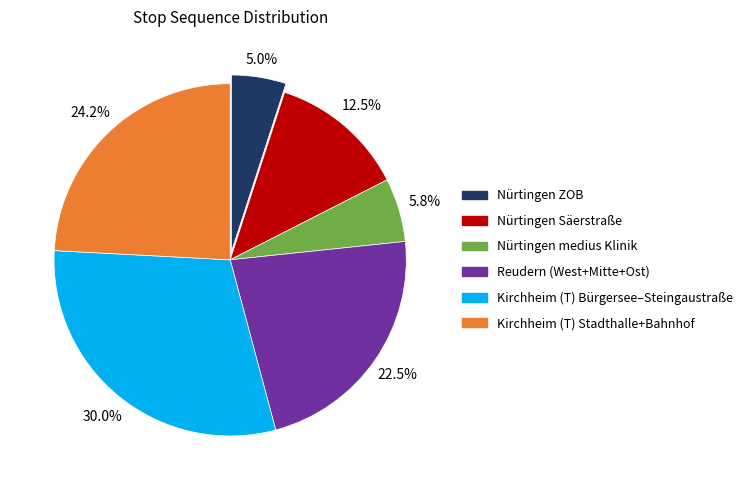

Rank the categories by value from highest to lowest.

Kirchheim (T) Bürgersee–Steingaustraße, Kirchheim (T) Stadthalle+Bahnhof, Reudern (West+Mitte+Ost), Nürtingen Säerstraße, Nürtingen medius Klinik, Nürtingen ZOB